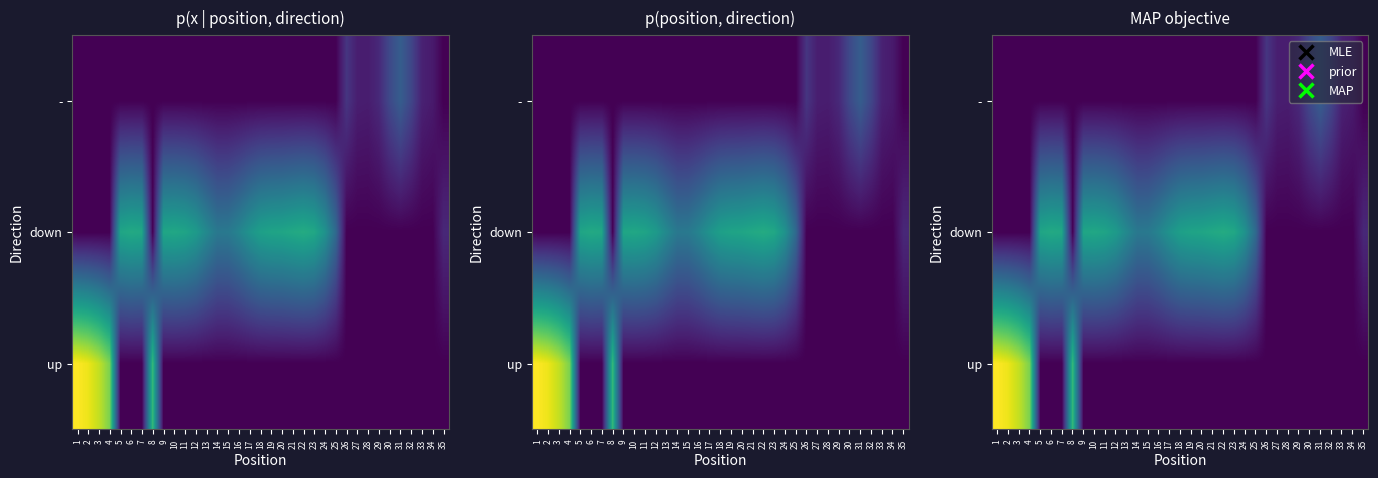

True or false: - has a value of -0.0 at 35.

False